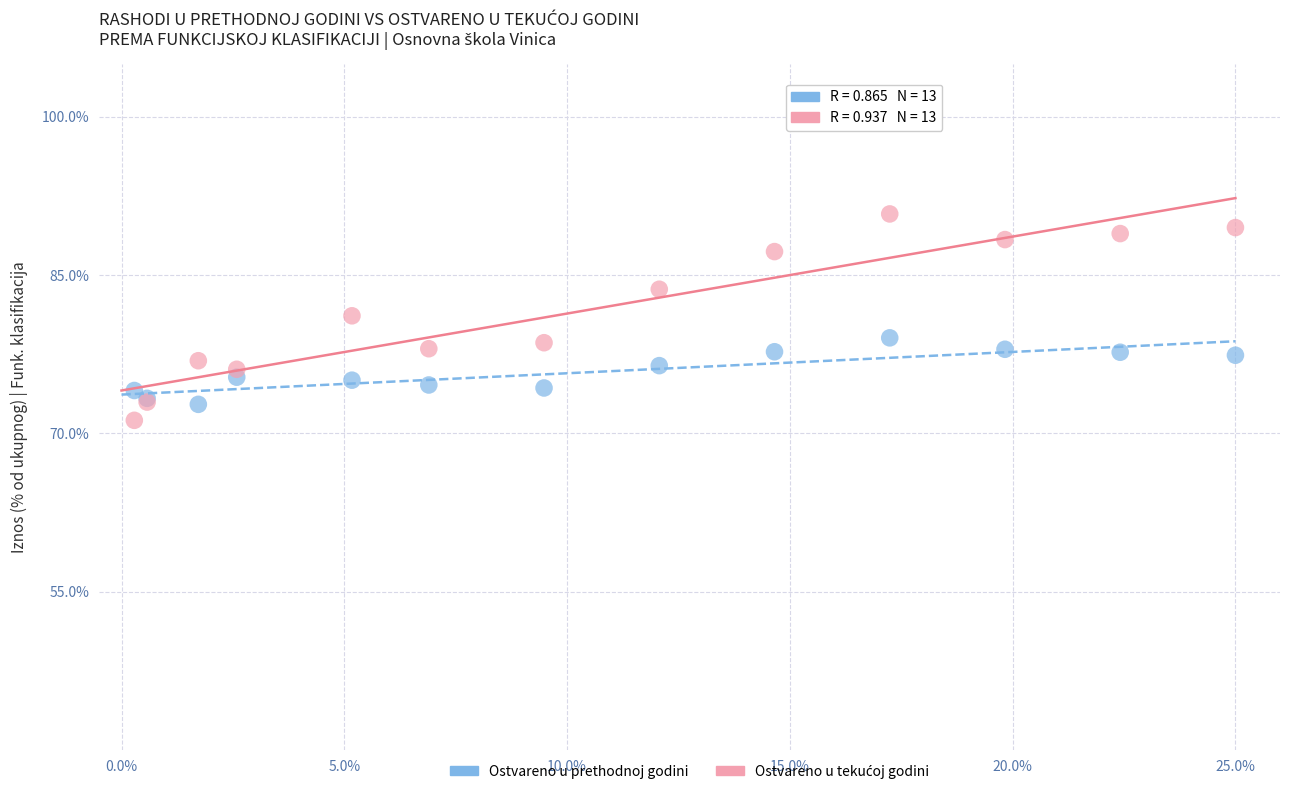

What is the X range (max minus min) for the scatter plot?

24.7